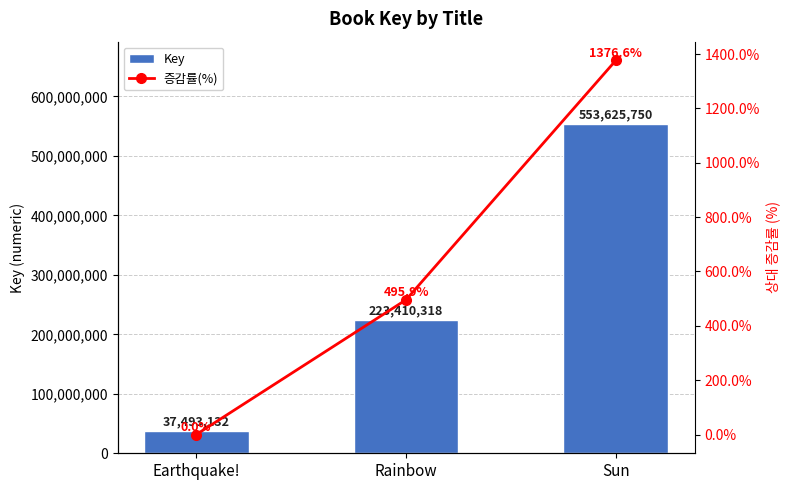

What is the label of the 1st bar from the left?

Earthquake!